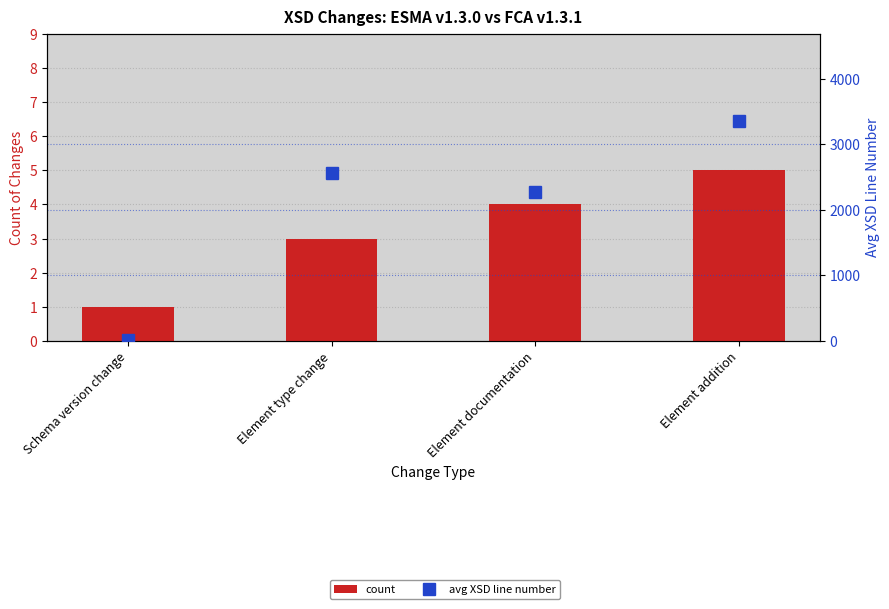

Which series has the largest total across all categories?

avg XSD line number